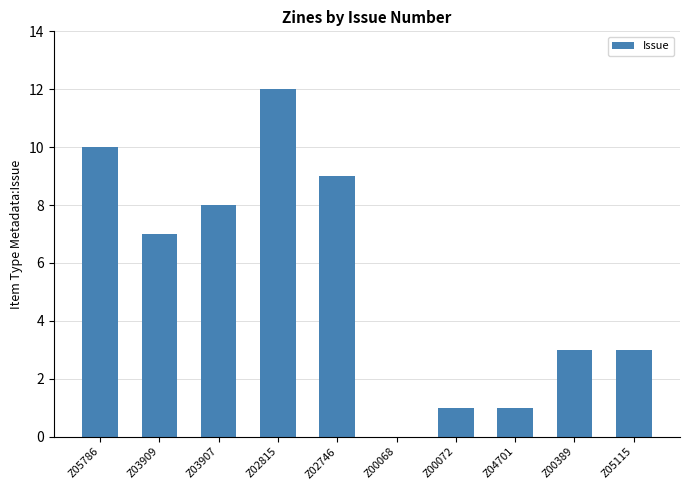

What is the sum of the values at Z03907 and Z04701?

9